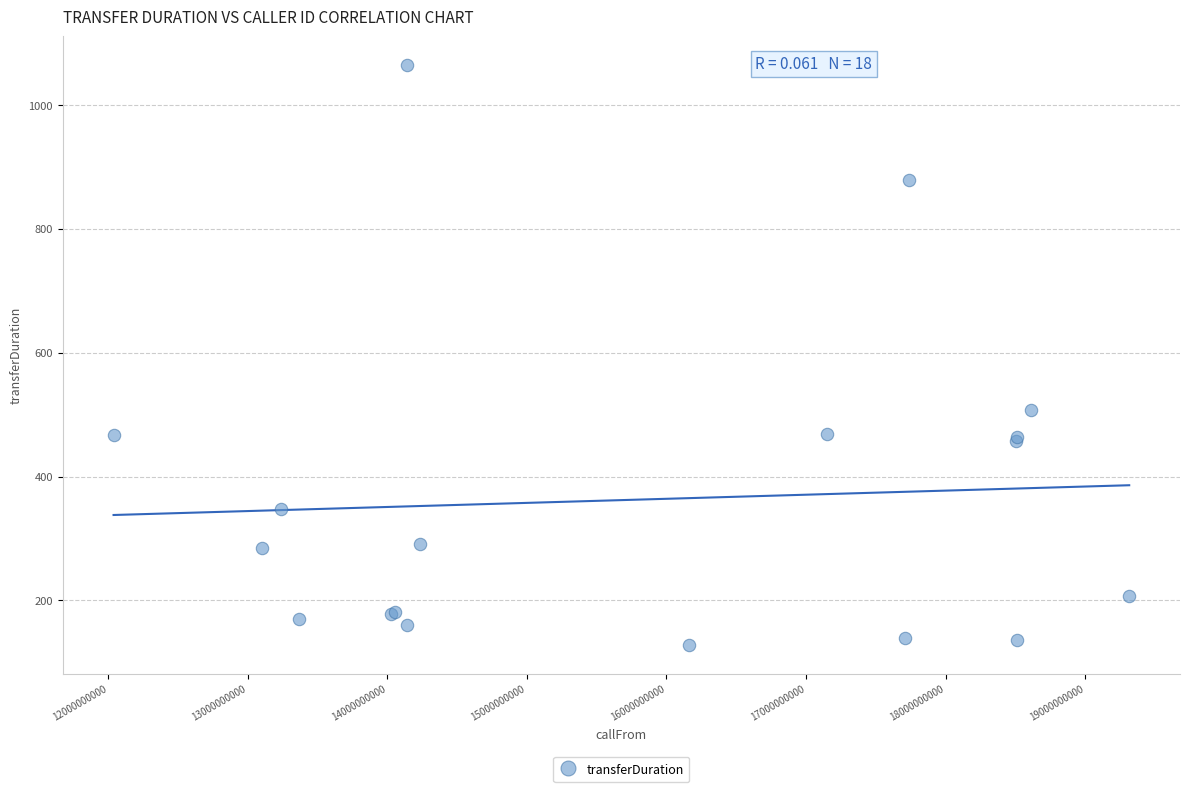

What Y value in the scatter plot is closest to 596?

507